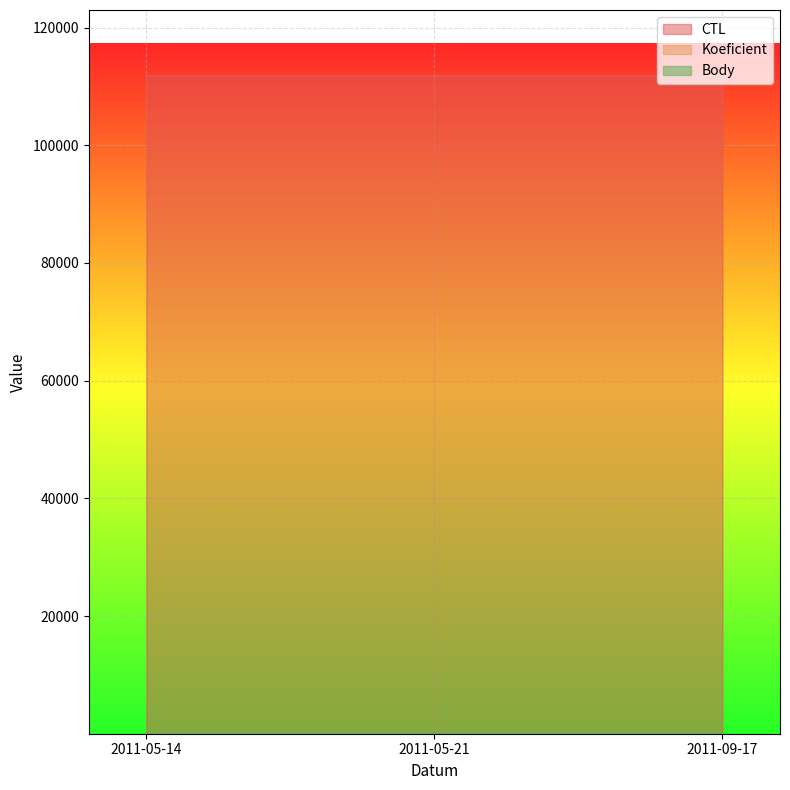

What is the value of the Body point at the 1st from the left?

4